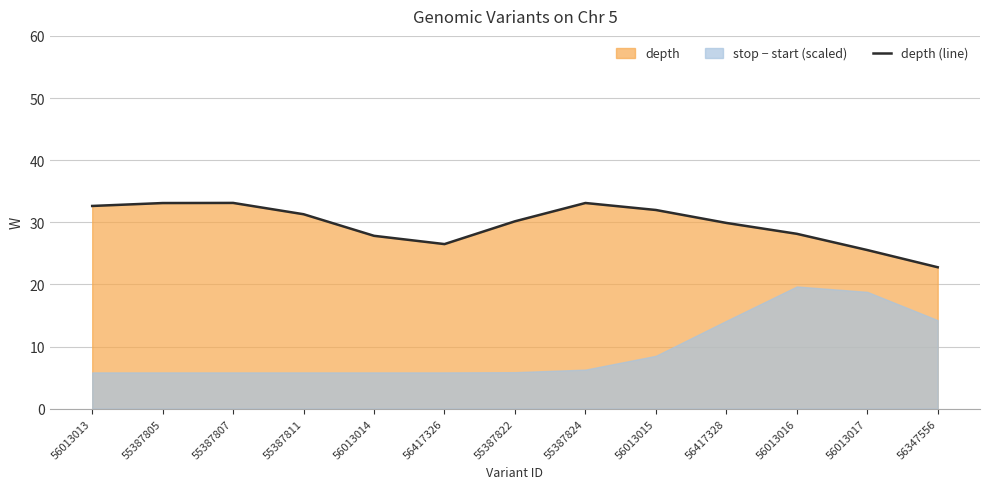

What is the difference between the maximum and minimum values?

10.4